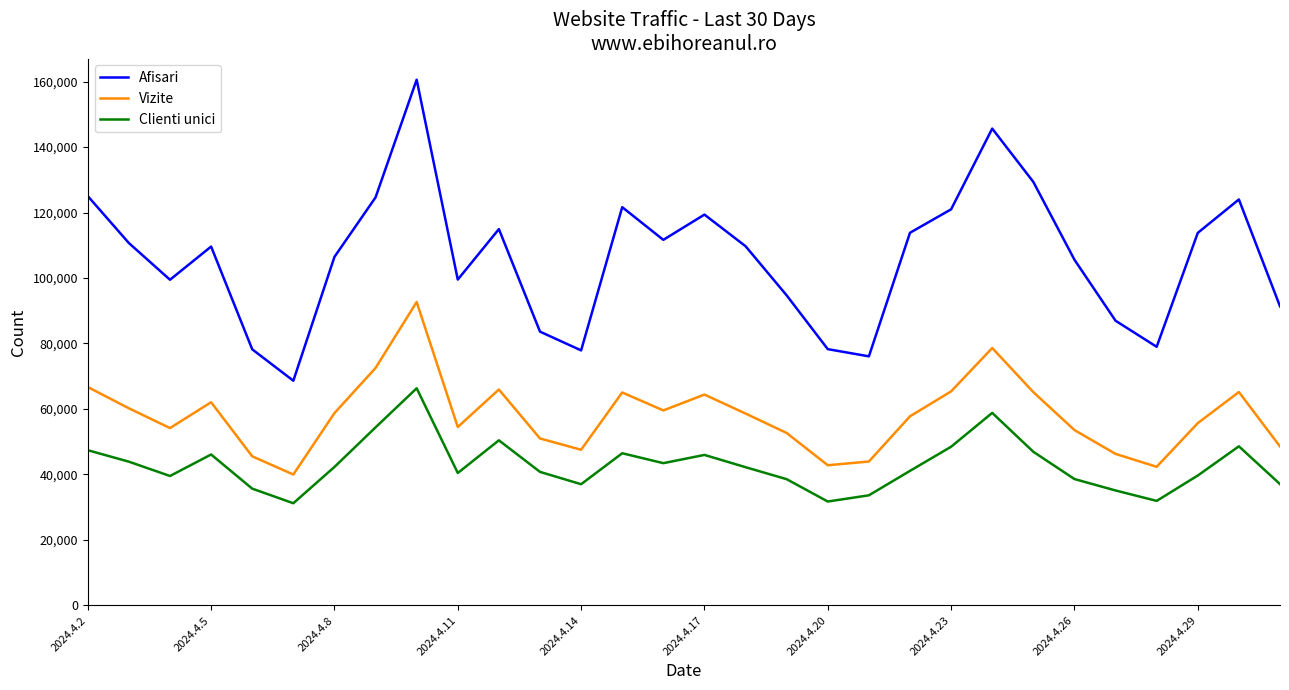

What is the maximum value shown in the chart?

160561